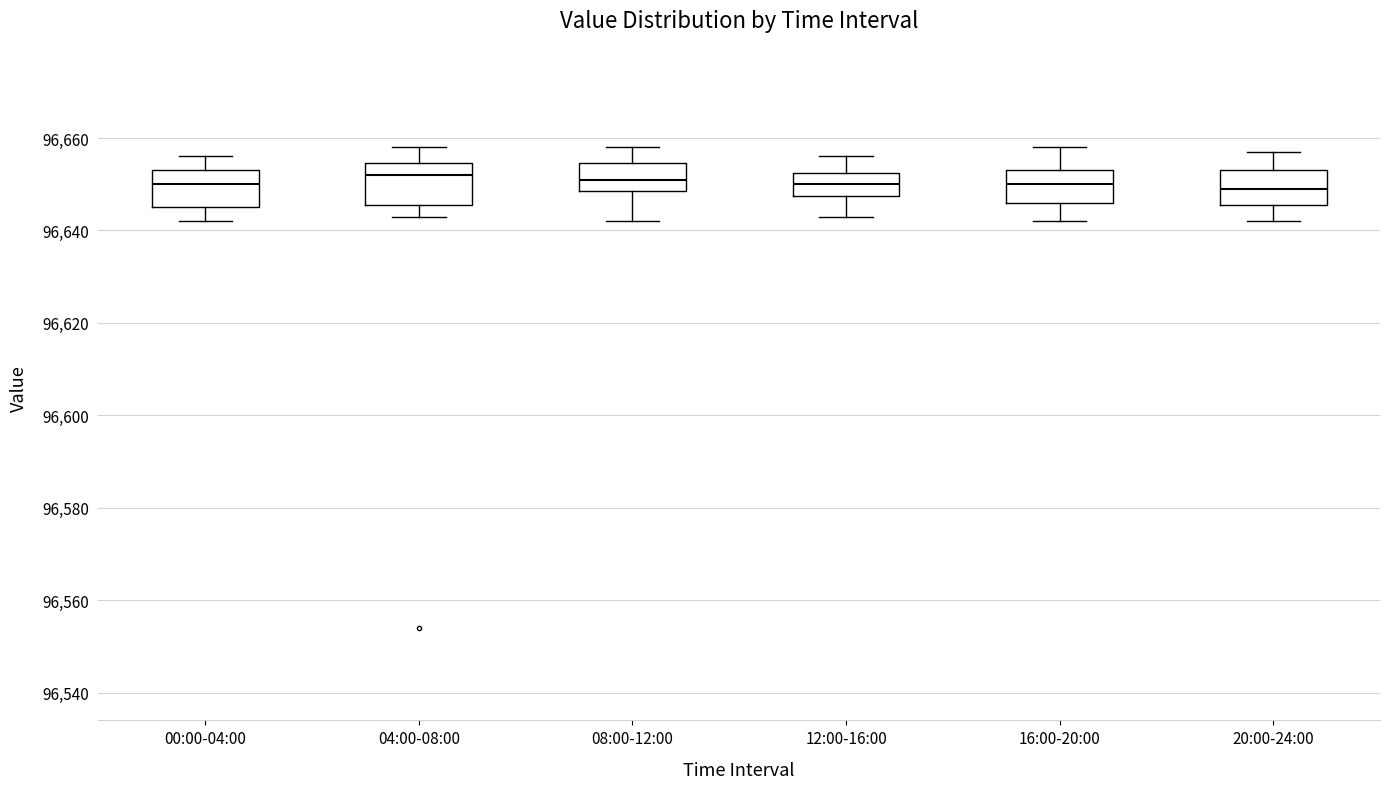

Where does the median line of the box for 04:00-08:00 sit on the y-axis? The values are not printed on the chart, so give them approximately, as read against the axis.

96652